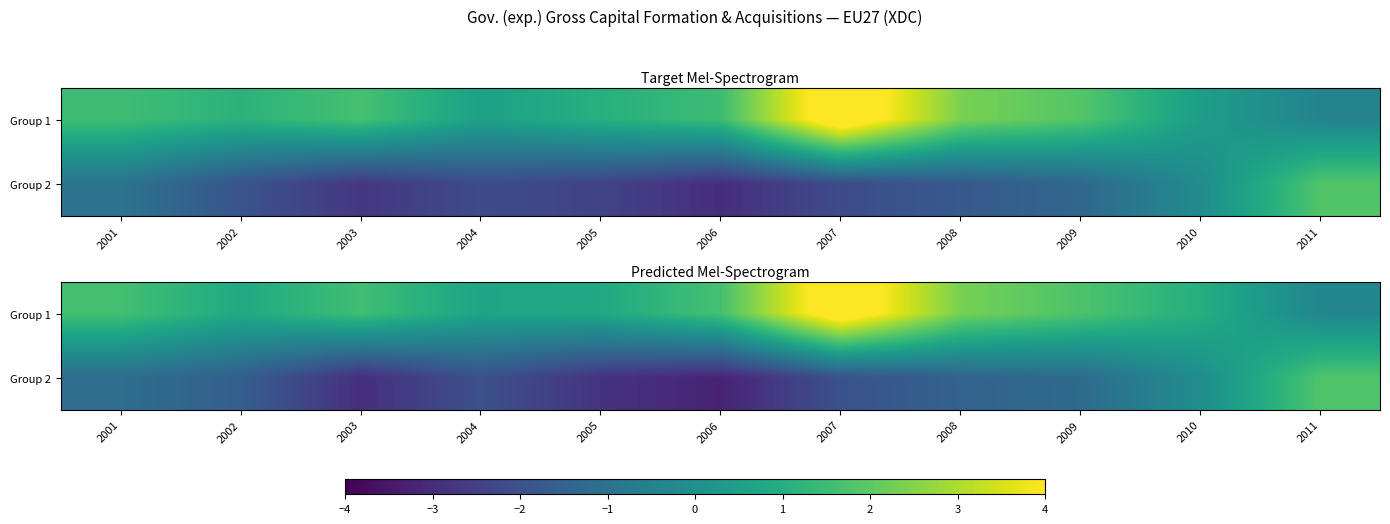

What is the highest value of the Group 2 series?

1.8